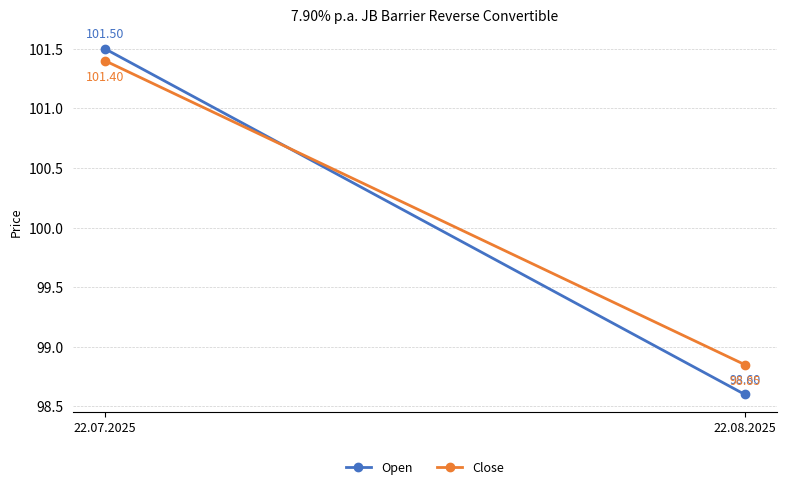

How many Close values are between 98850 and 101400?

2